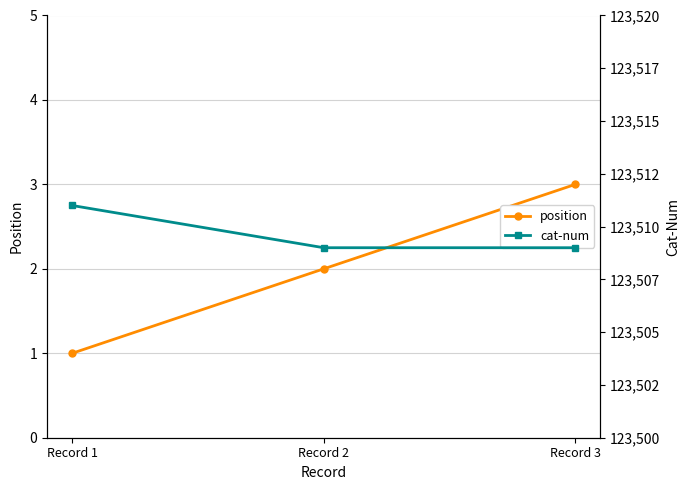

How many values in the position series are below 2?

1